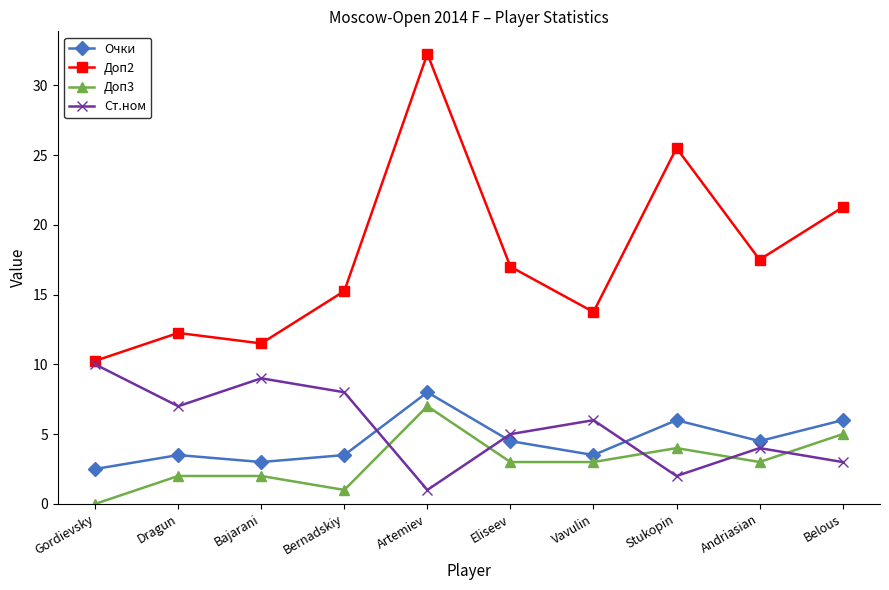

What are all the series names shown in the legend?

Очки, Доп2, Доп3, Ст.ном